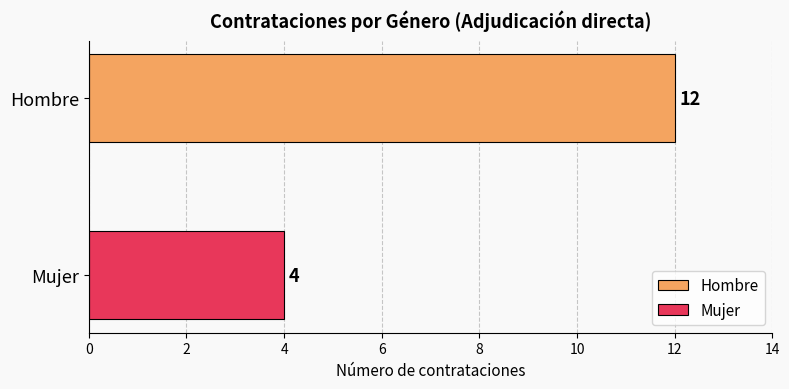

Which series has the largest range (max minus min)?

Hombre